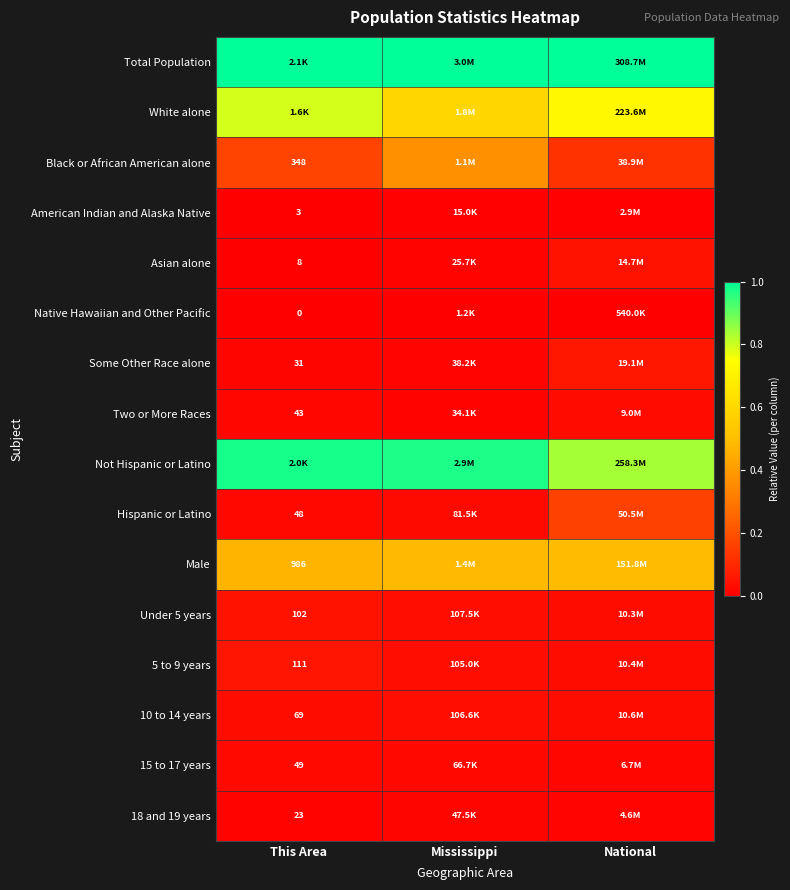

The American Indian and Alaska Native series shows 0.0 at Mississippi. True or false?

False